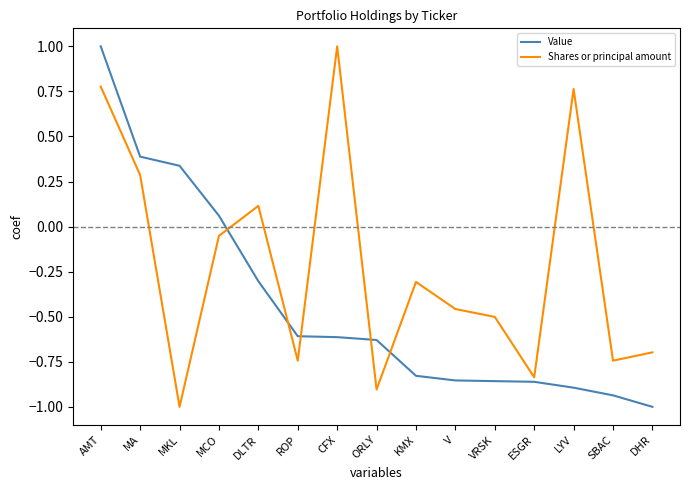

Which series has the largest total across all categories?

Shares or principal amount